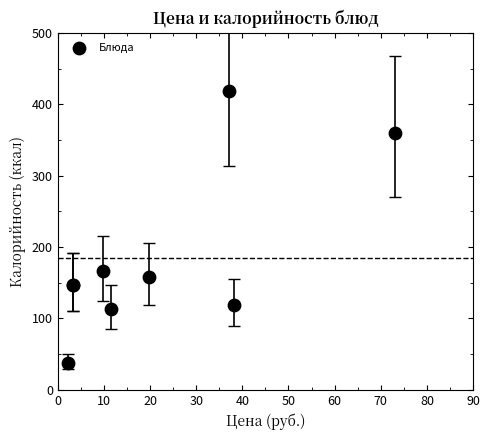

What Y value in the scatter plot is closest to 228?

166